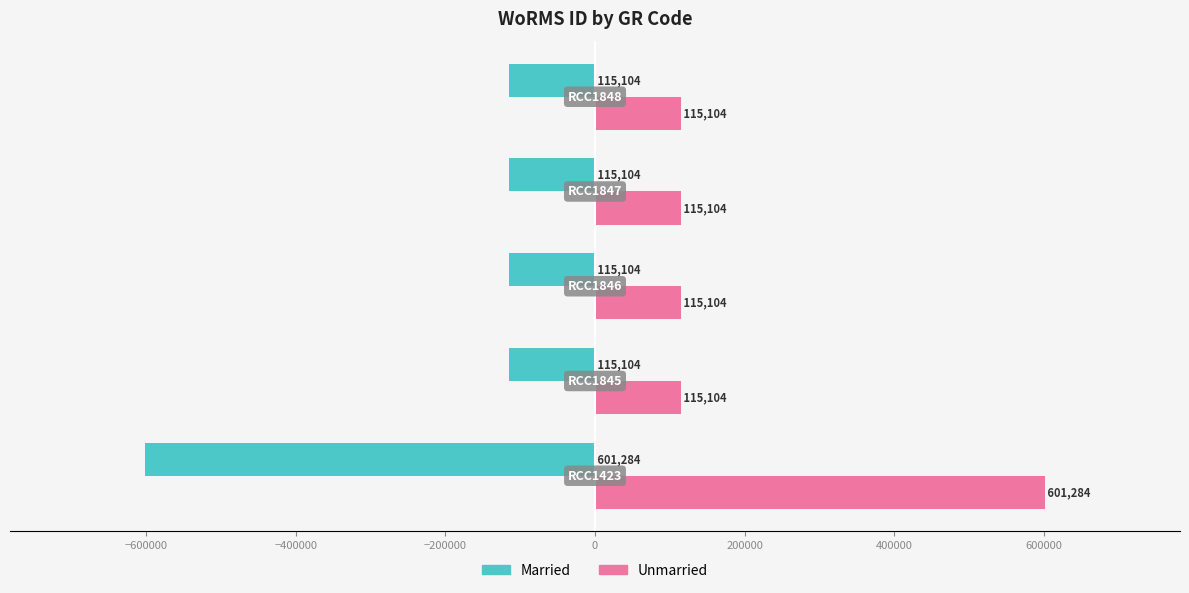

What is the minimum value for Unmarried?

115104